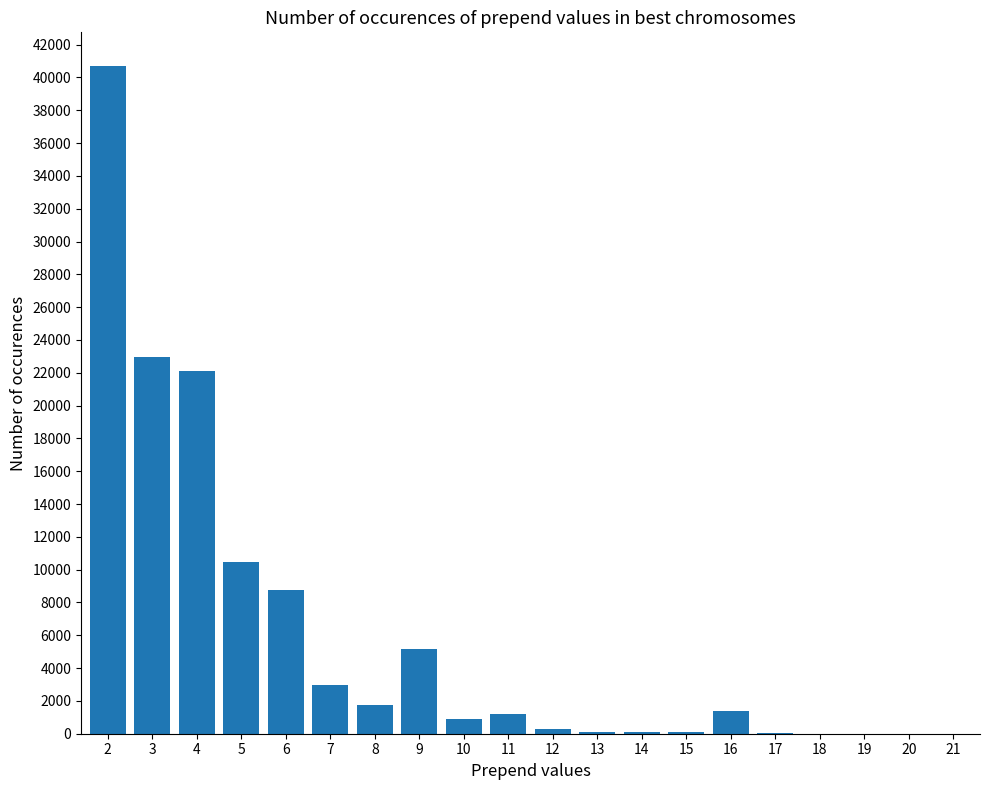

What is the change in value from 6 to 11?

-7501